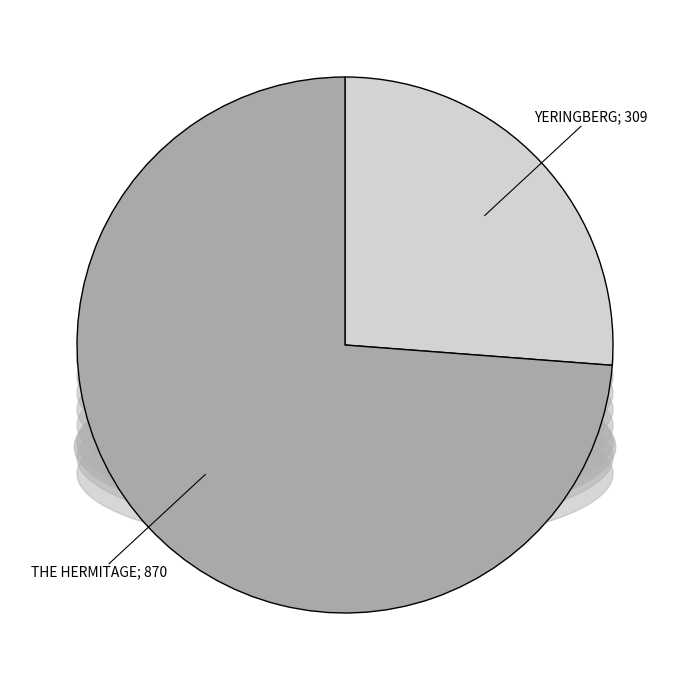

The THE HERMITAGE slice represents 64% of the pie. True or false?

False